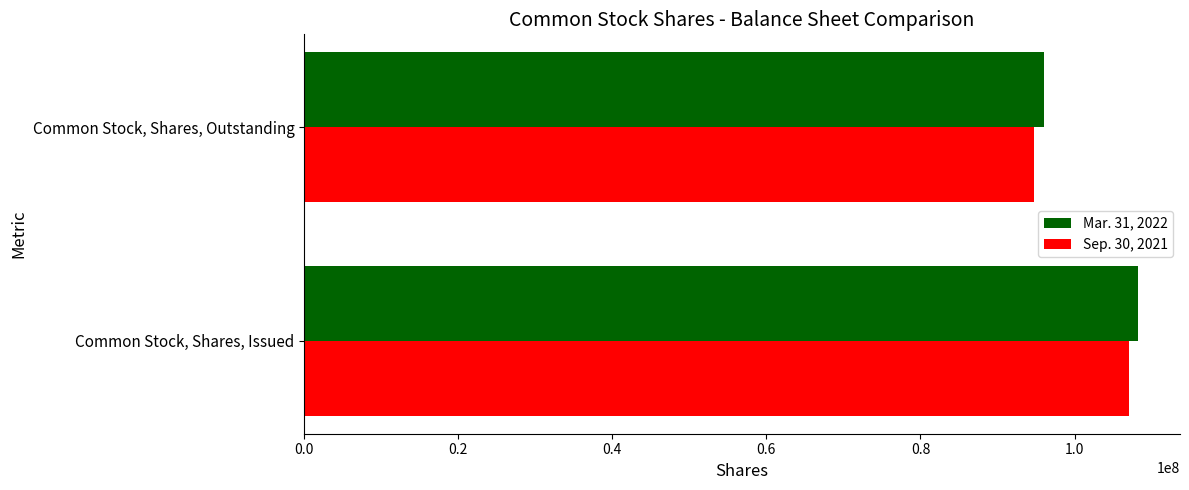

What is the average value of the Mar. 31, 2022 series?

102119428